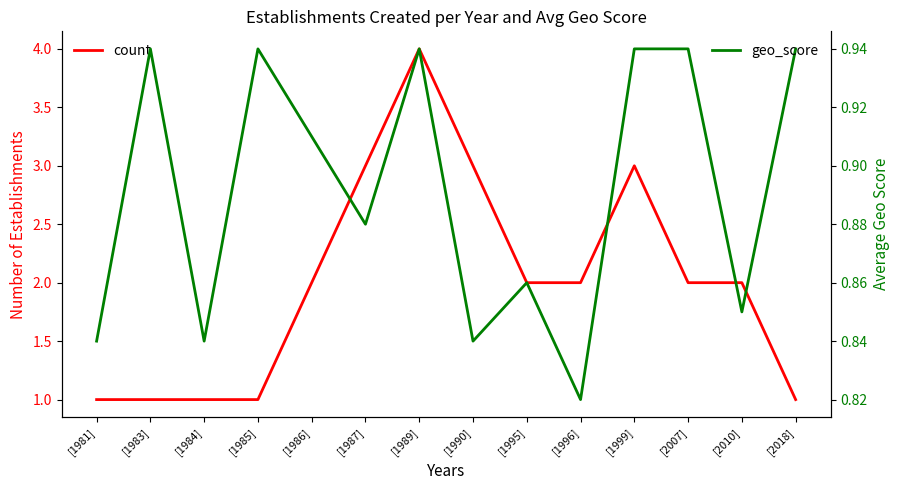

What is the average value of the geo_score series?

0.9